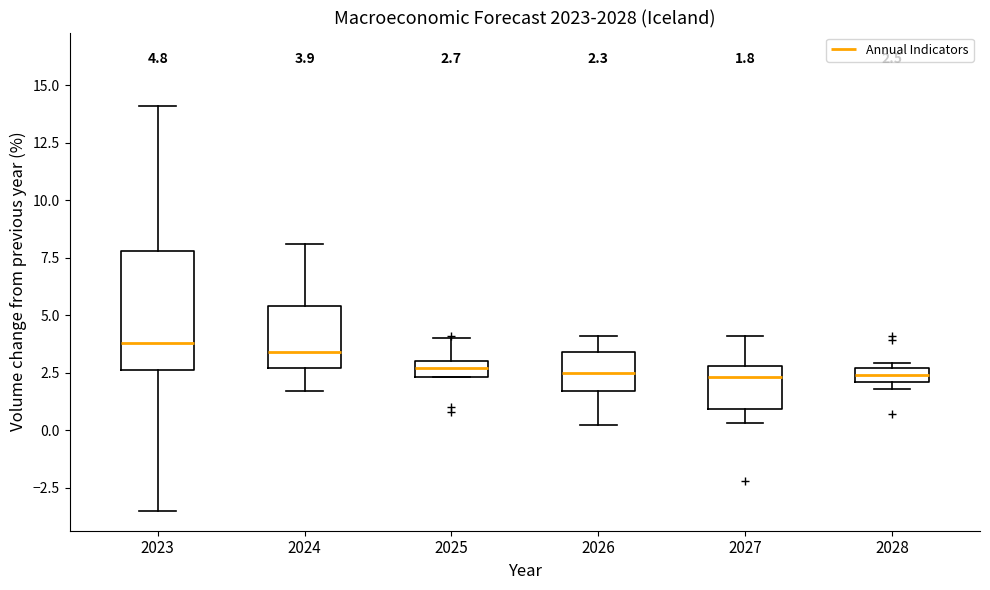

Which box is the tallest, from its lower edge to its upper edge?

2023